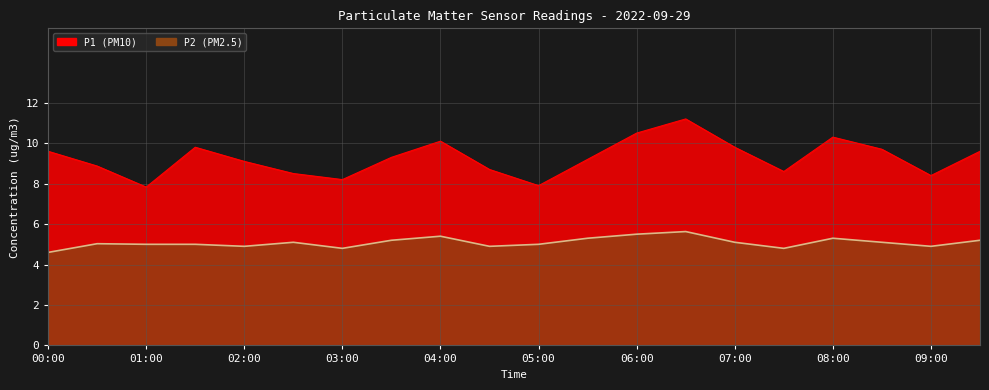

Which series has the widest spread of values?

P1